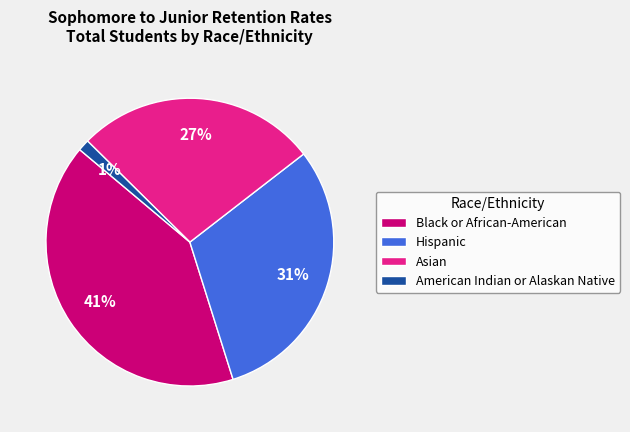

True or false: Asian accounts for 37% of the total.

False